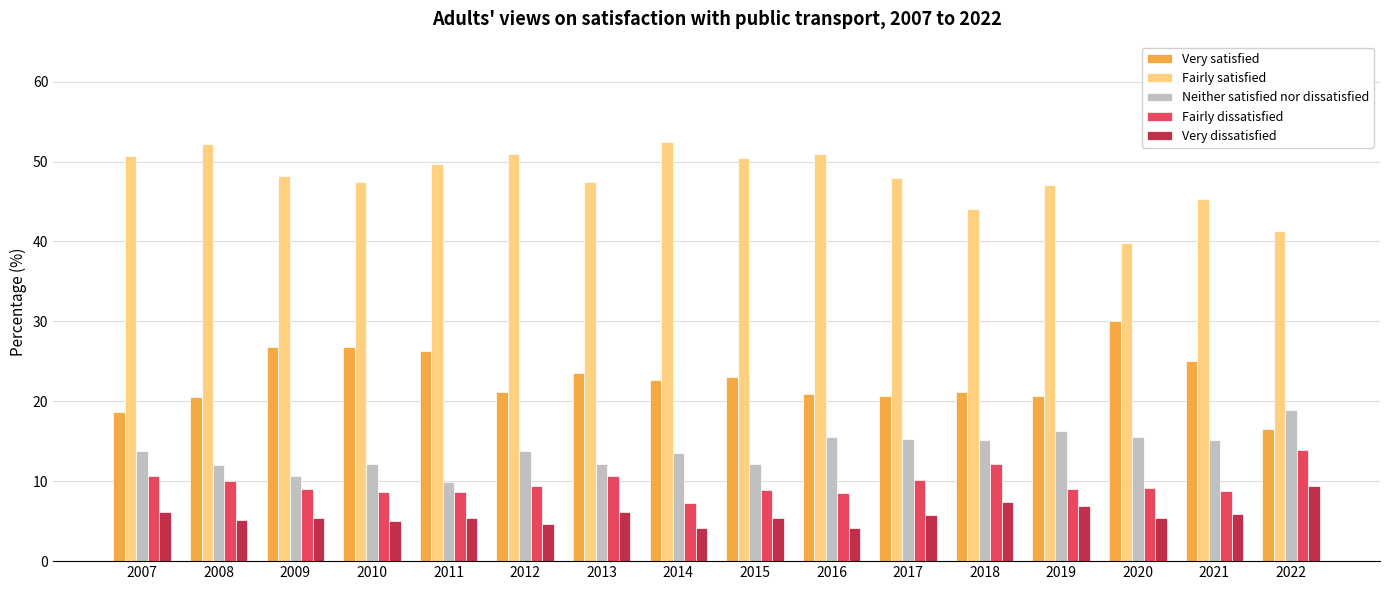

What is the value of the Fairly dissatisfied bar at the 9th from the left?

8.9